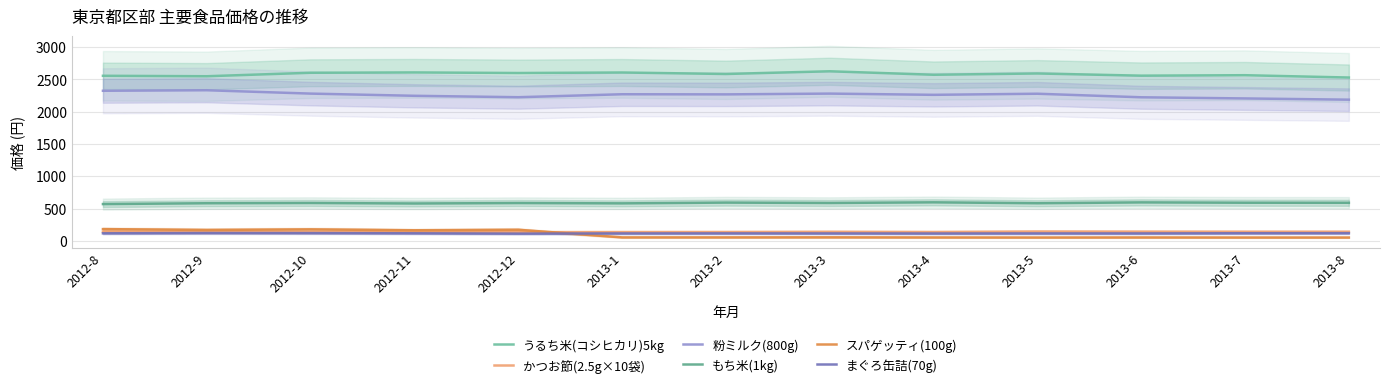

Is the value of スパゲッティ(100g) at 2013-8 greater than the value of うるち米(コシヒカリ)5kg at 2012-10?

No